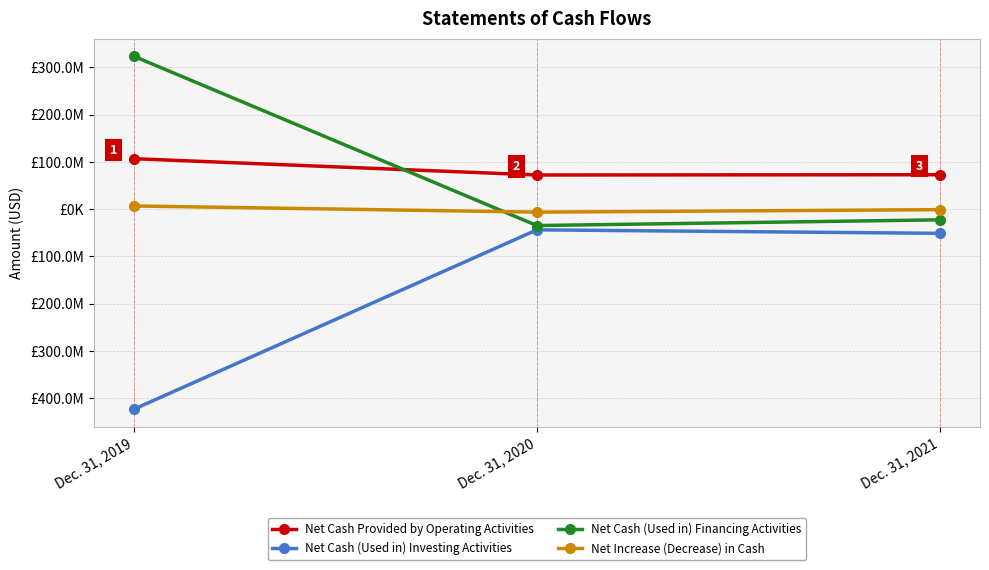

What is the approximate value of Net Cash Provided by Operating Activities at Dec. 31, 2019, to the nearest 50?

106616200